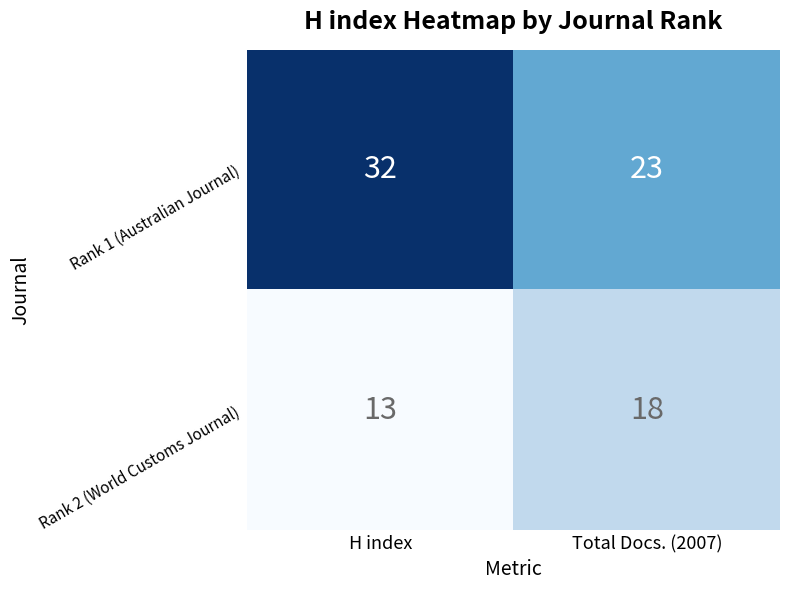

Reading left to right, what are all the values shown in this chart?

Rank 1 (Australian Journal): H index=32	Total Docs. (2007)=23
Rank 2 (World Customs Journal): H index=13	Total Docs. (2007)=18